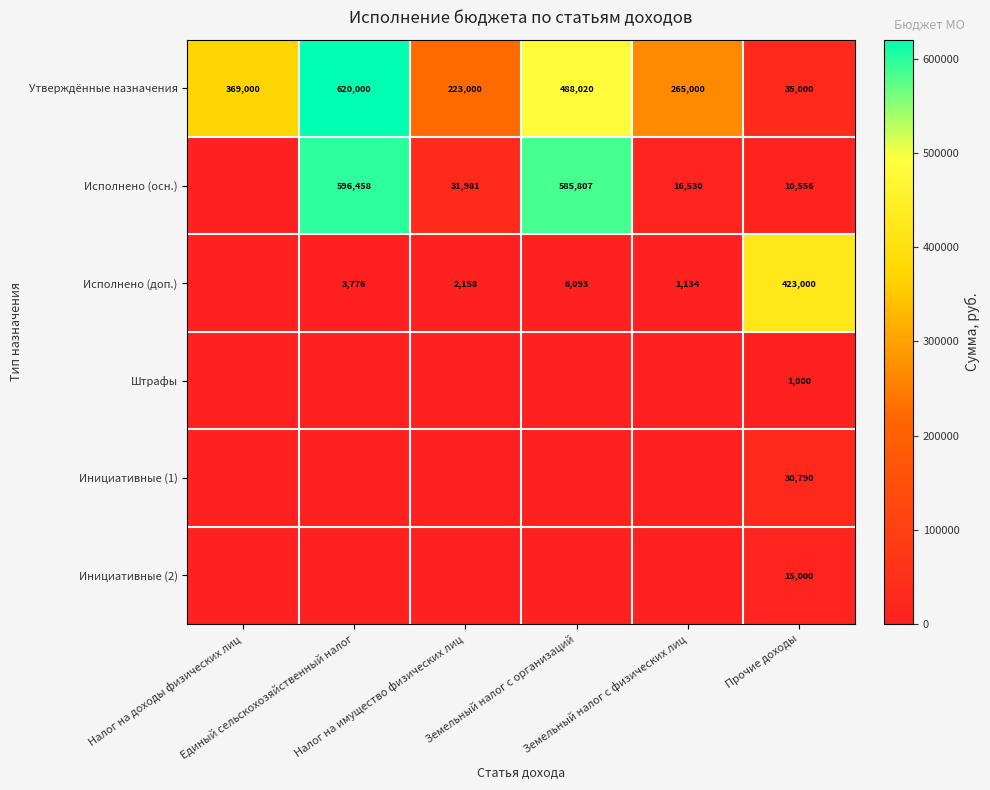

What is the difference between the maximum and minimum values in the Утверждённые назначения series?

585000